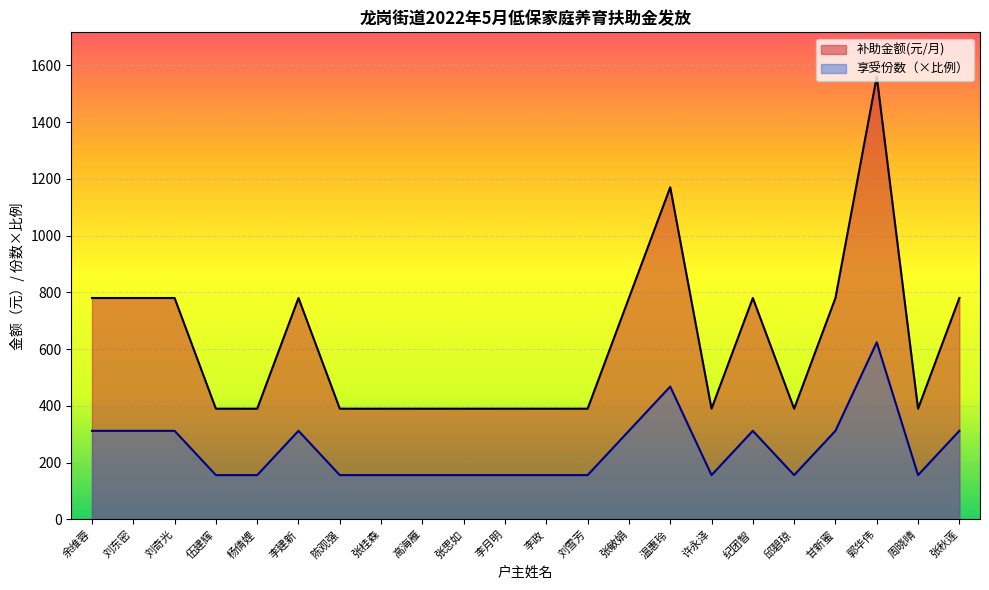

What is the average value of the 享受份数 series?

620